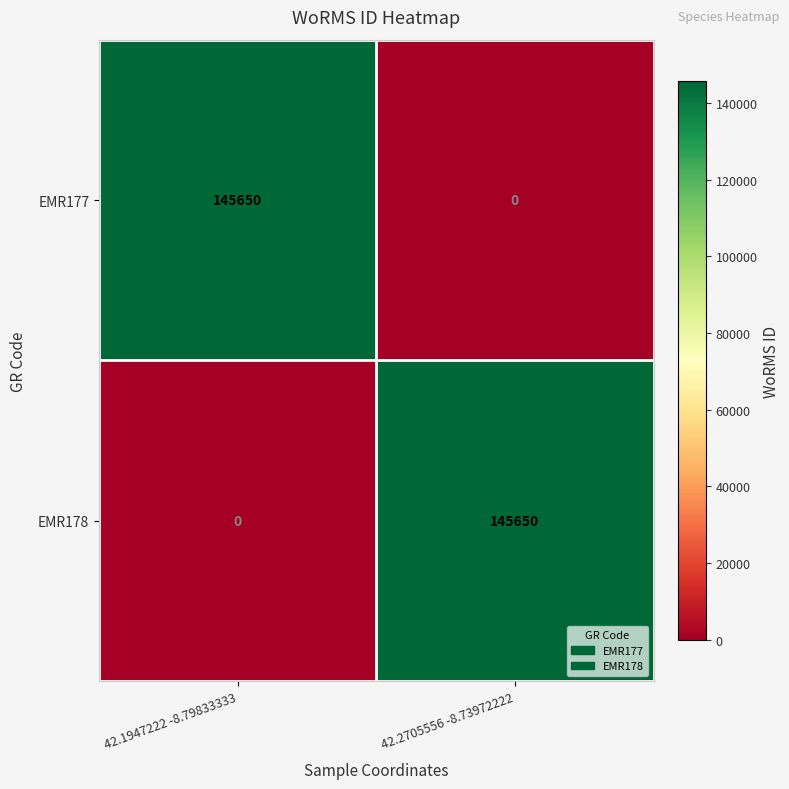

How many data points does each series have?

2